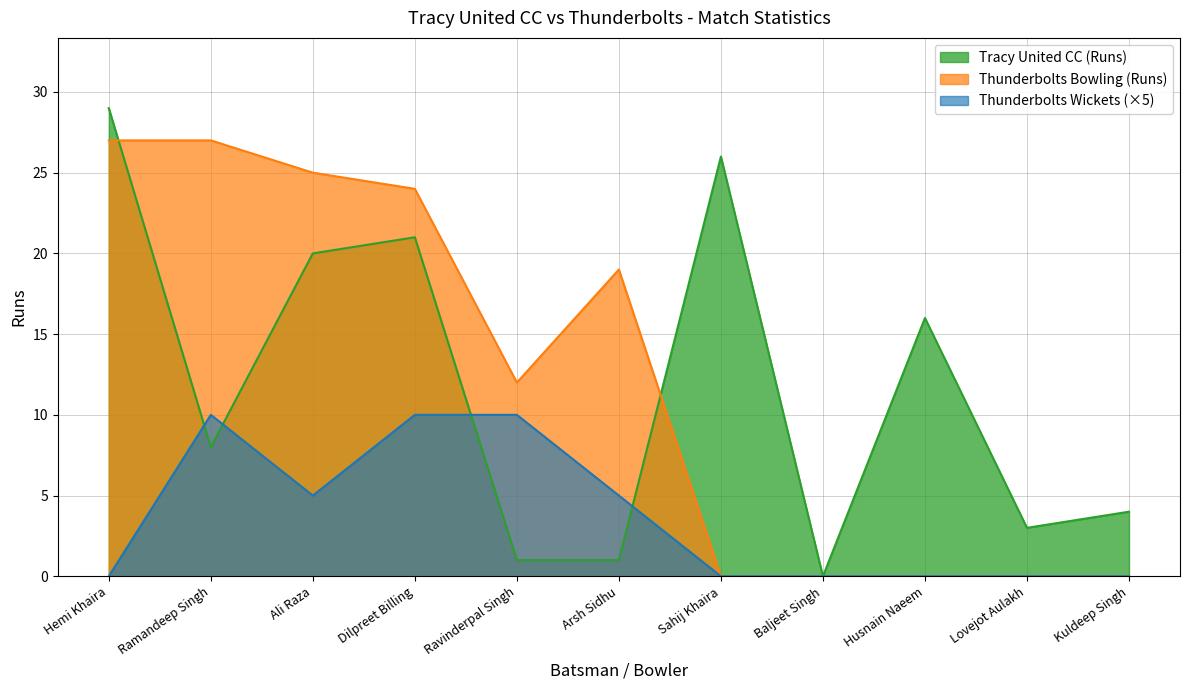

At which label is Tracy United CC (Runs) closest to 14?

Husnain Naeem